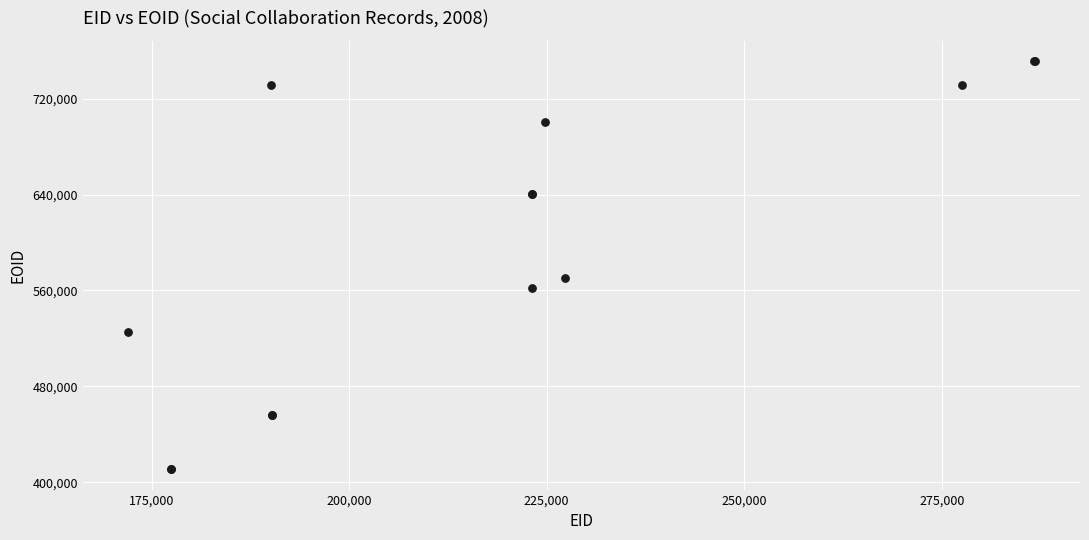

What Y value in the scatter plot is closest to 581030?

570188